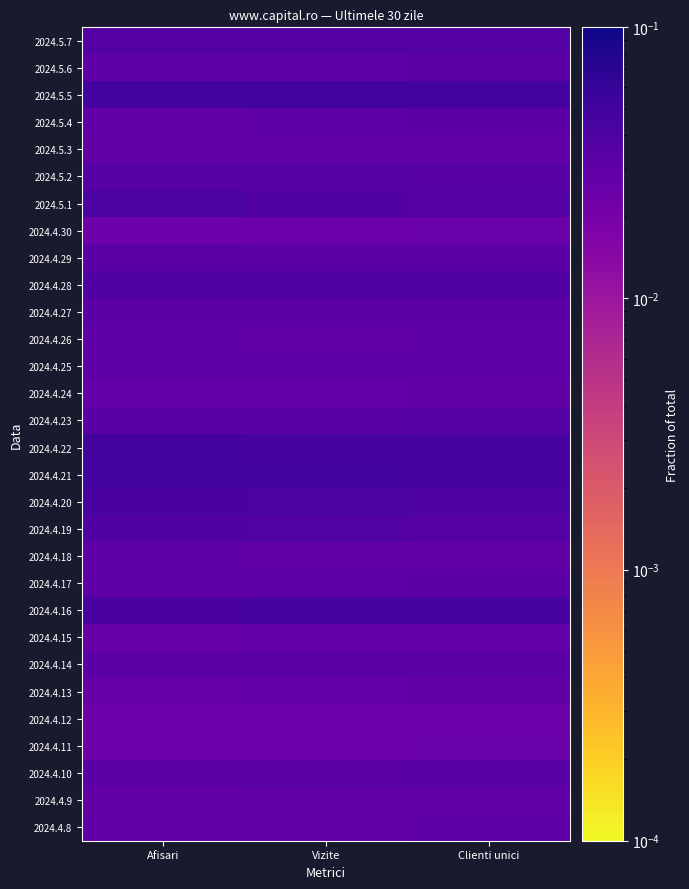

What is the total value across all series at Afisari?

1.0